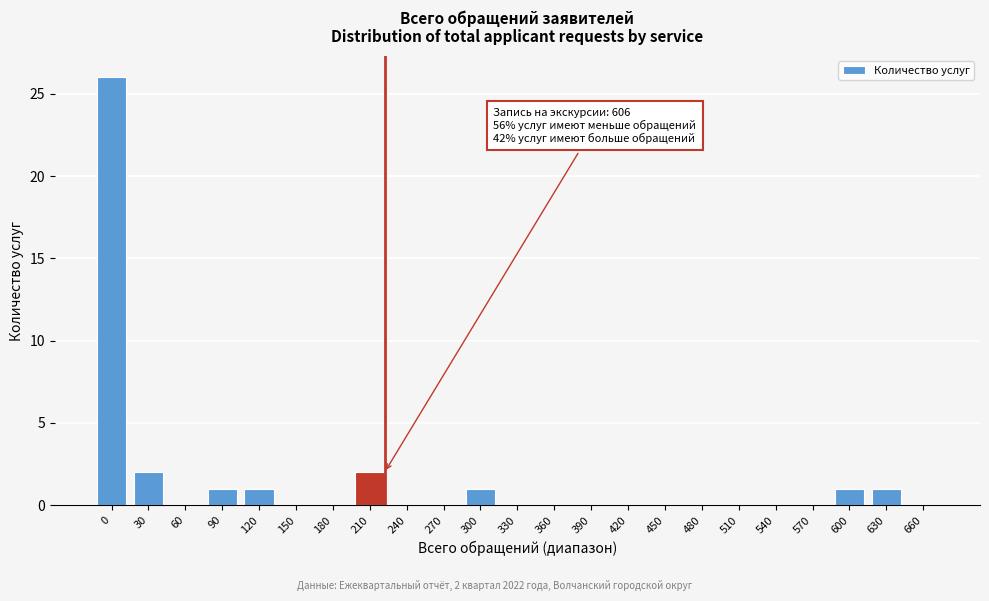

Reading left to right, what are all the values shown in this chart?

0=26	30=2	60=0	90=1	120=1	150=0	180=0	210=2	240=0	270=0	300=1	330=0	360=0	390=0	420=0	450=0	480=0	510=0	540=0	570=0	600=1	630=1	660=0